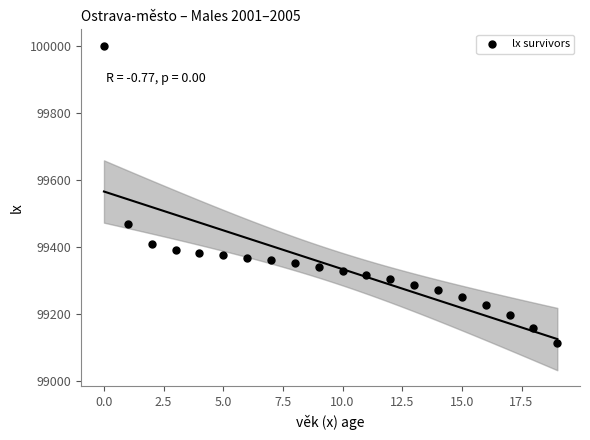

What is the range of Y values (max minus min)?

886.4